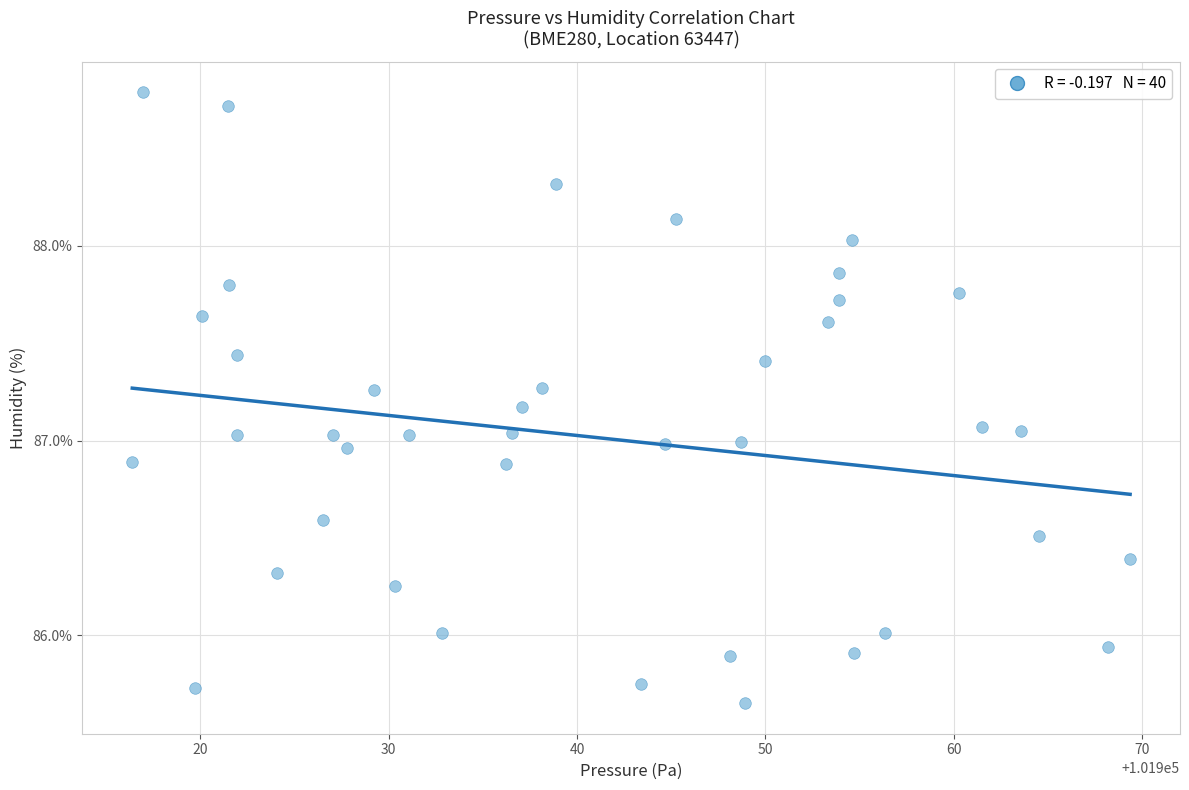

What is the range of X values (max minus min)?

53.0